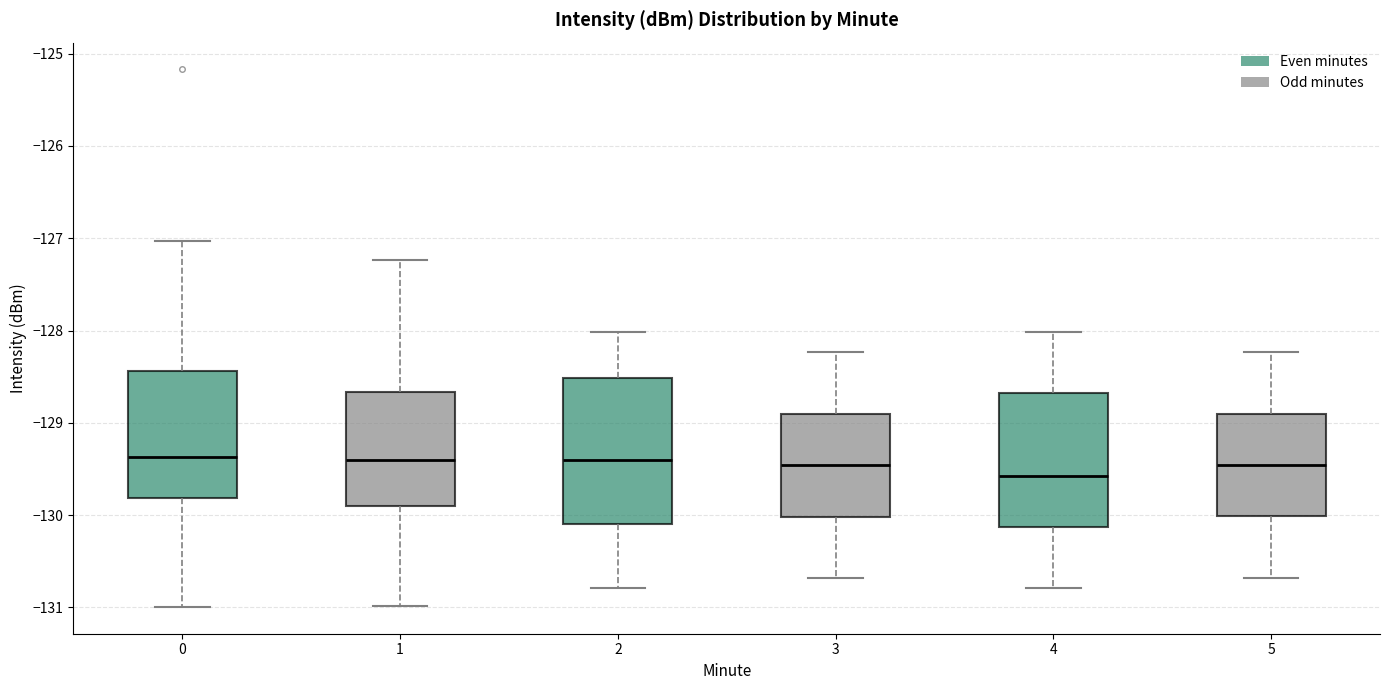

Reading left to right, transcribe this box plot: for each box, give where its median line is, the range the box spans, and where its two whiskers end, as read against the y-axis. The values are not printed on the chart, so give them approximately, as read against the axis.

0: median -129.4, box -129.8 to -128.4, whiskers -131.0 to -127.0
1: median -129.4, box -129.9 to -128.7, whiskers -131.0 to -127.2
2: median -129.4, box -130.1 to -128.5, whiskers -130.8 to -128.0
3: median -129.5, box -130.0 to -128.9, whiskers -130.7 to -128.2
4: median -129.6, box -130.1 to -128.7, whiskers -130.8 to -128.0
5: median -129.5, box -130.0 to -128.9, whiskers -130.7 to -128.2